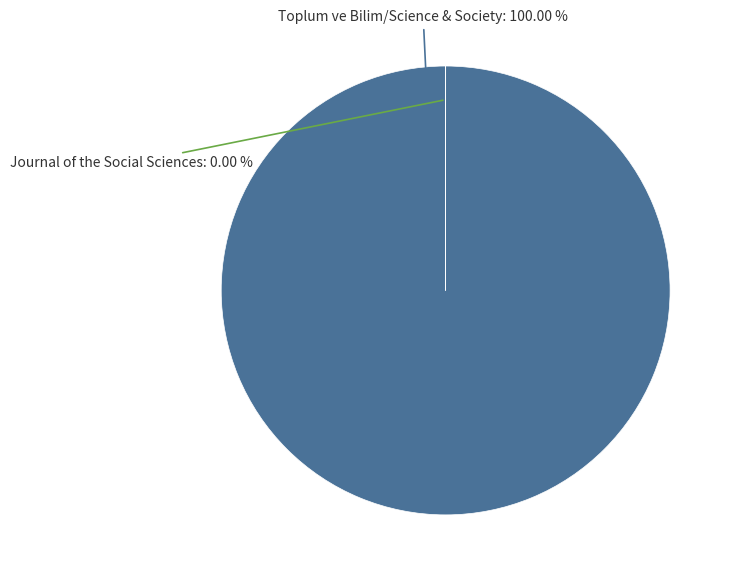

To the nearest percent, what is the average slice percentage?

50%